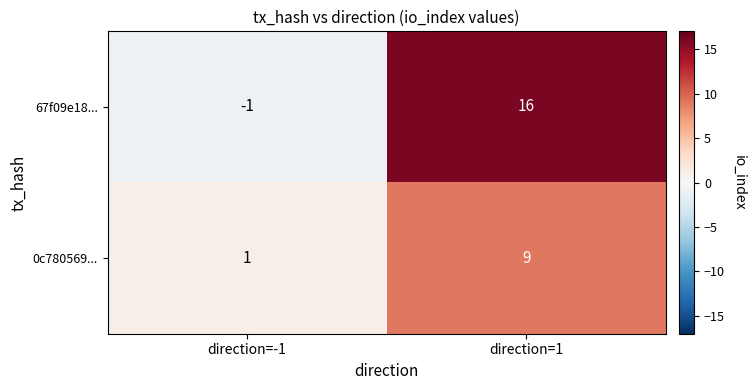

Which series changed the most between direction=-1 and direction=1?

67f09e18...